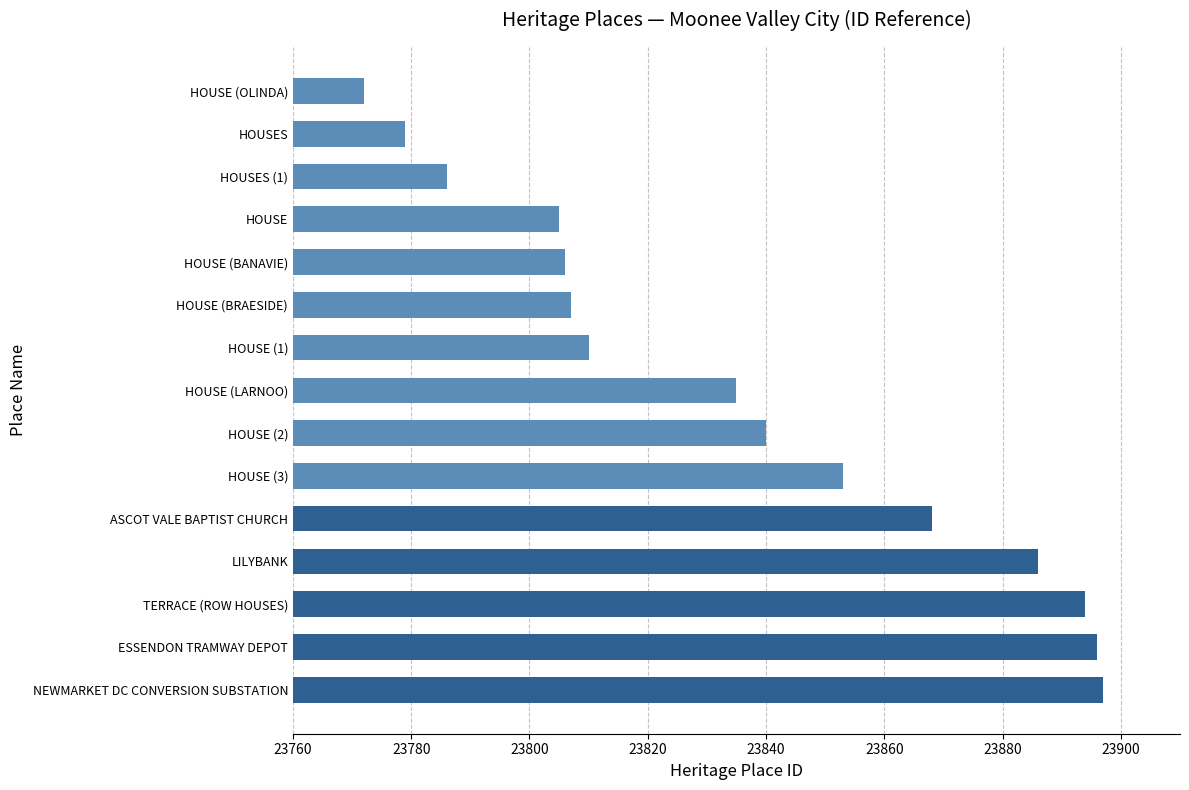

What is the sum of all values?

357534